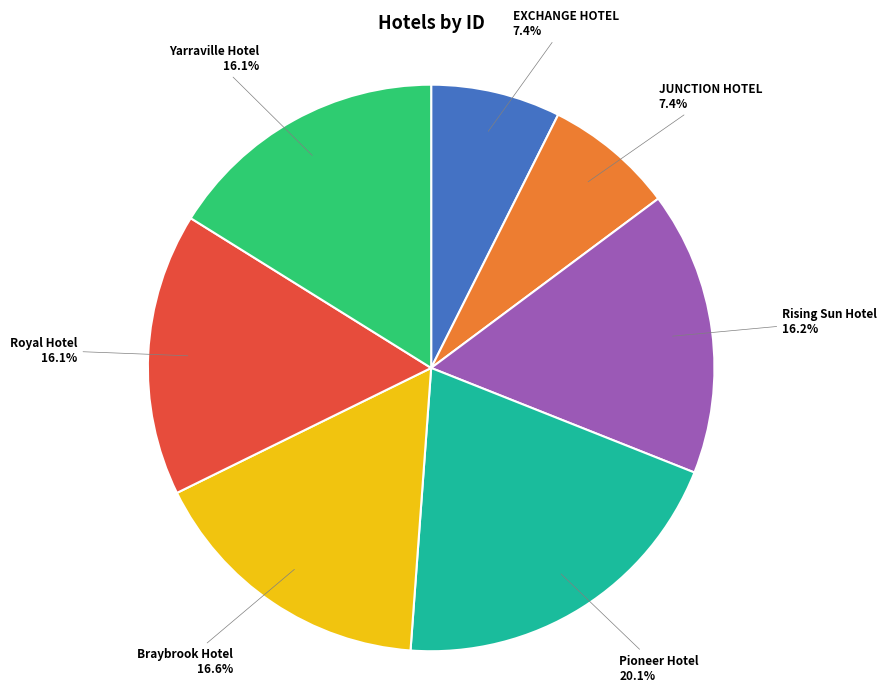

Is the sum of Royal Hotel and Rising Sun Hotel greater than half?

No